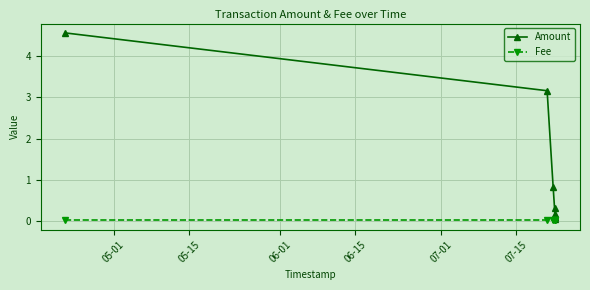

List the series in order of their peak value, lowest first.

Fee, Amount